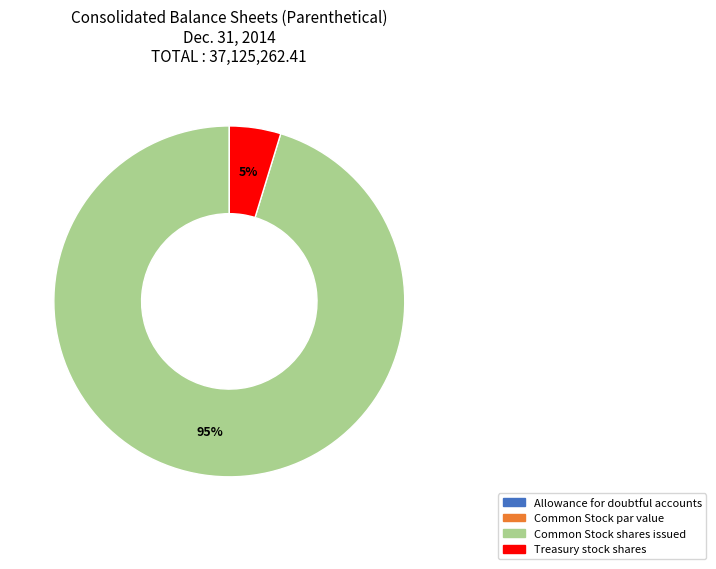

Is it true that Treasury stock shares is 20% of the pie?

False